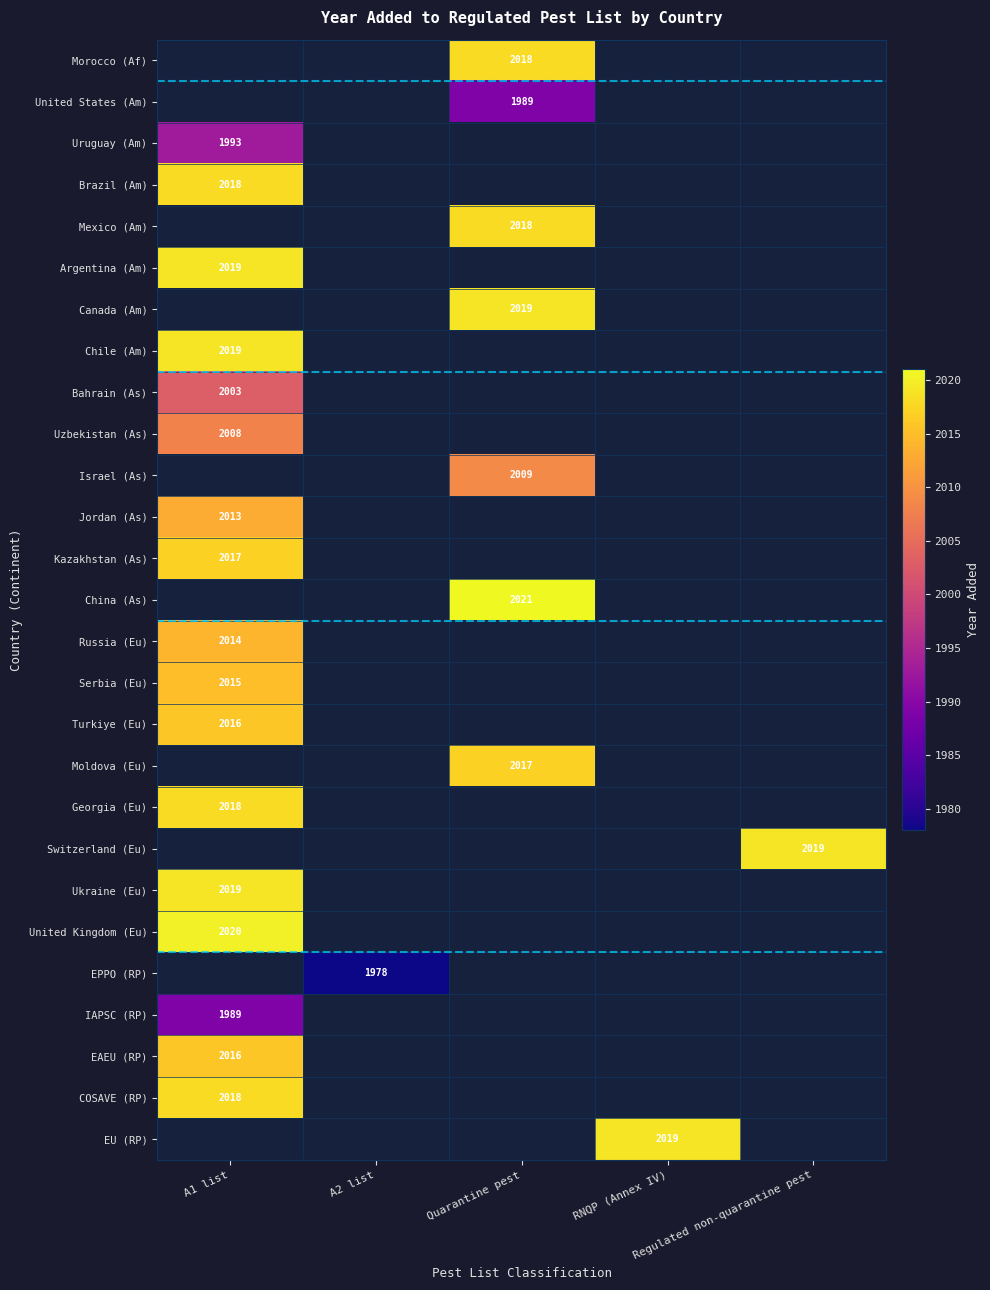

Count the number of data series in this chart.

27